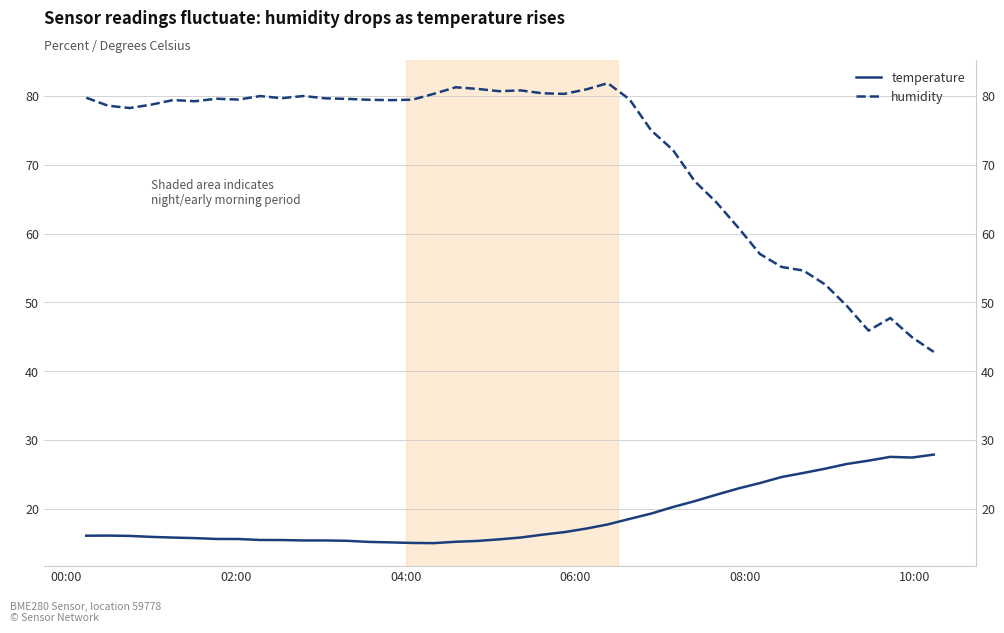

True or false: humidity has more than 0 interior local peaks.

True